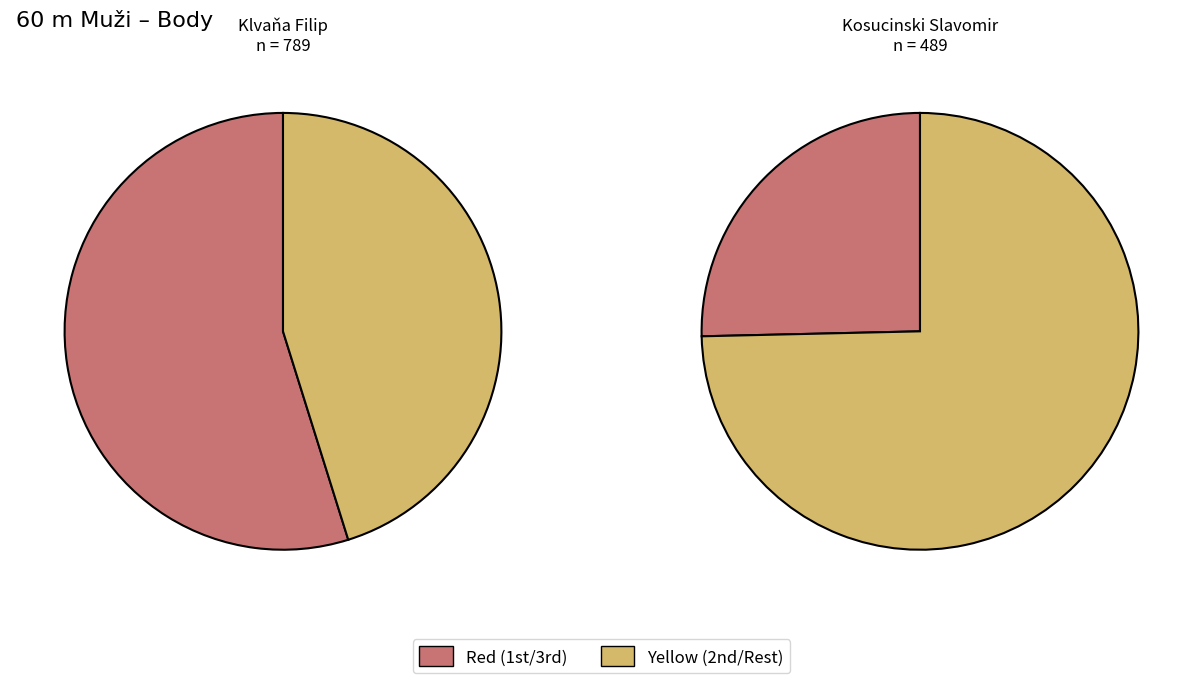

To the nearest percent, what portion does Kosucinski Slavomir represent?

25%